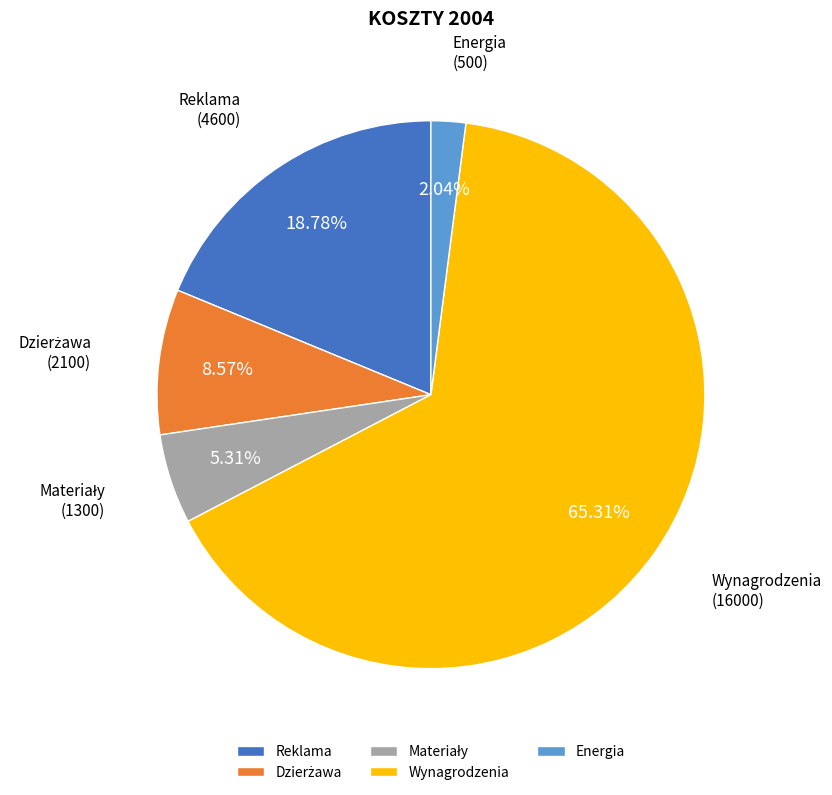

Which slice is the smallest?

Energia